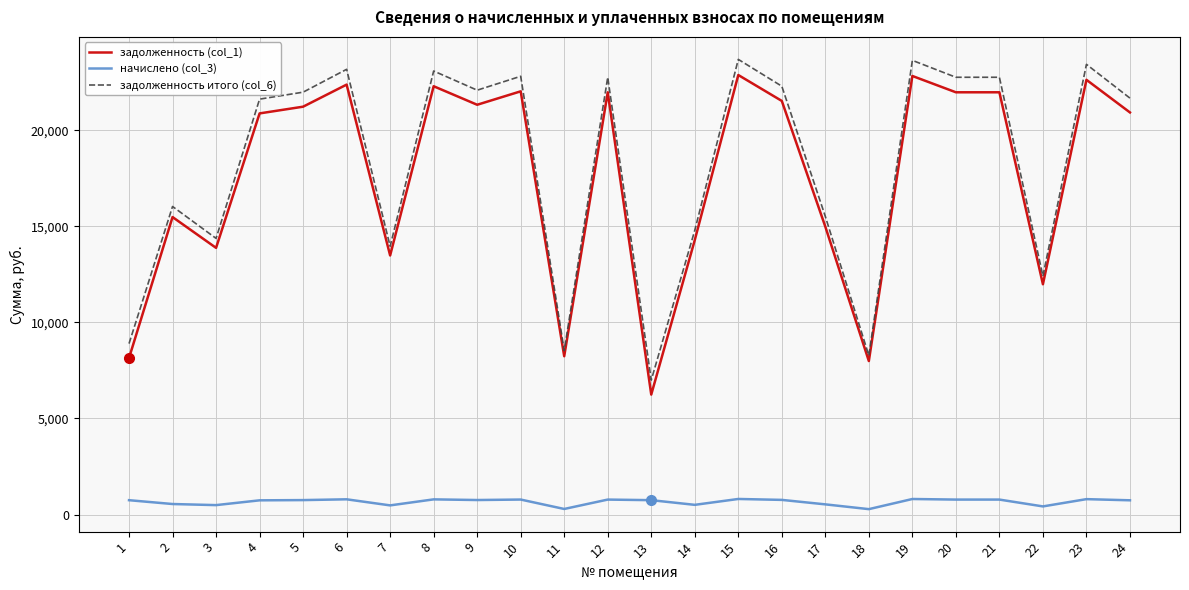

At which label is задолженность итого (col_6) closest to 15338?

17